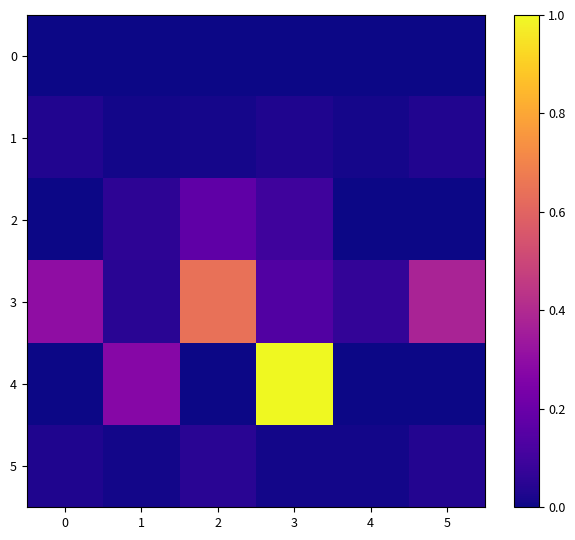

Which has a higher value, 4 or 2?

4